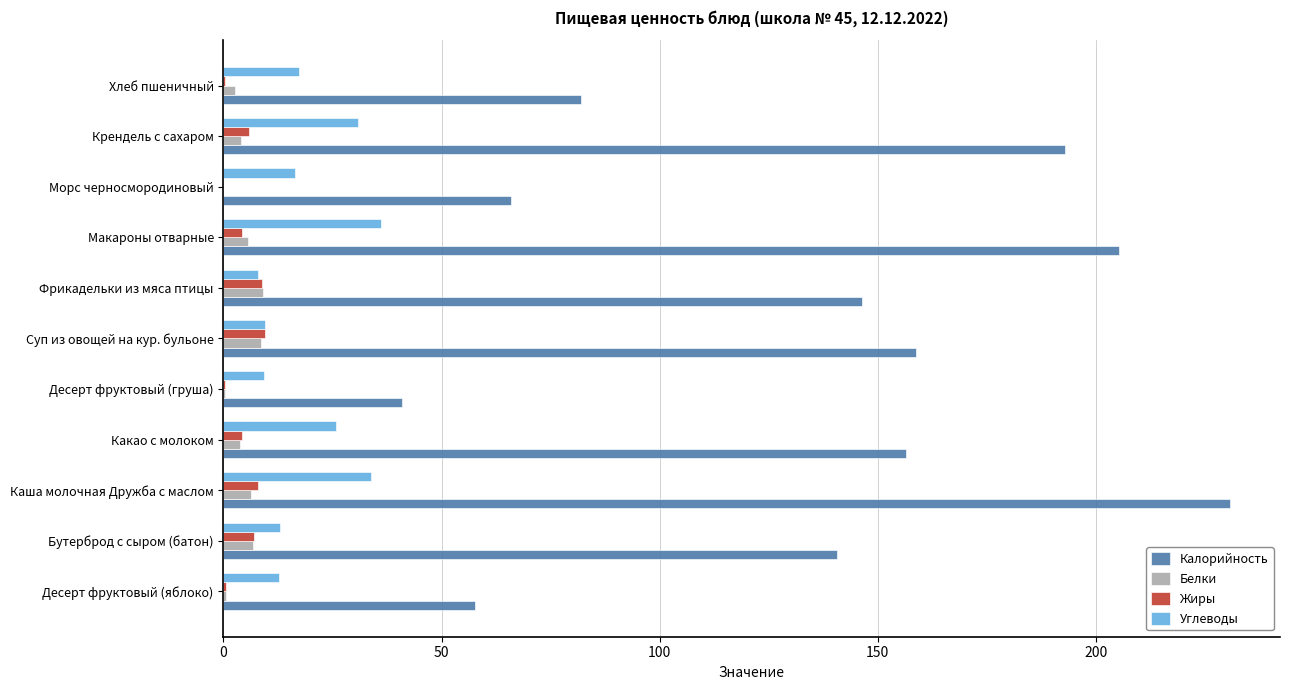

Which series changed the most between Бутерброд с сыром (батон) and Каша молочная Дружба с маслом?

Калорийность